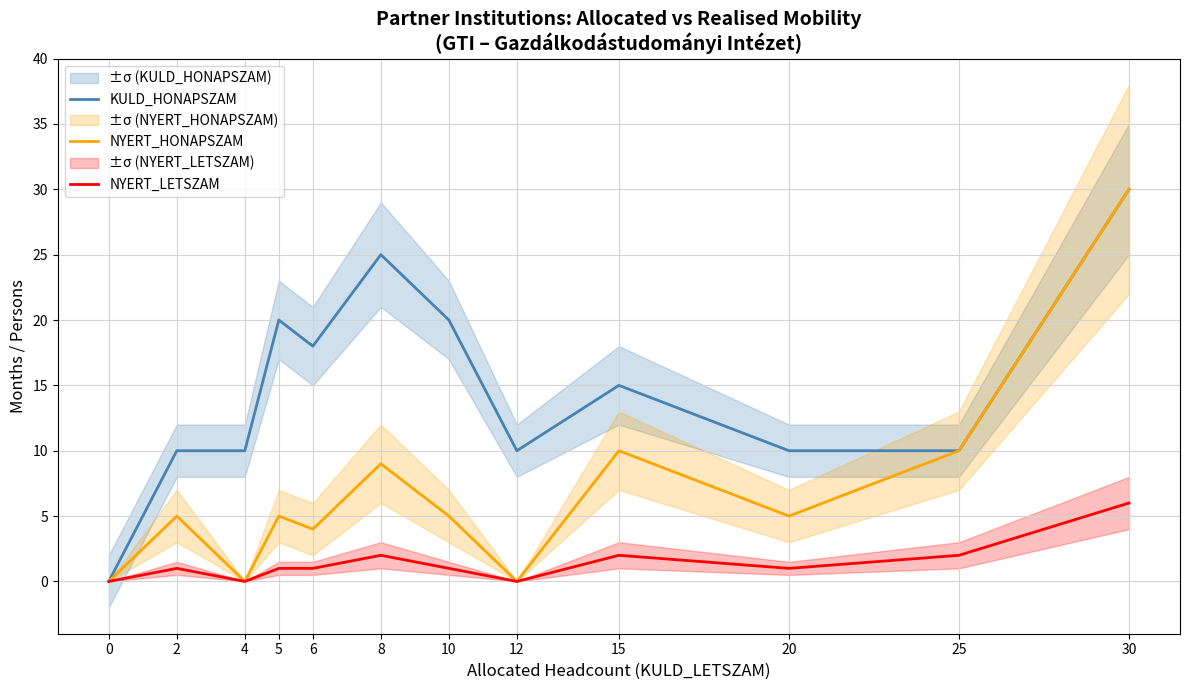

Reading left to right, extract all data points from this chart.

KULD_HONAPSZAM: 0=0	2=10	4=10	5=20	6=18	8=25	10=20	12=10	15=15	20=10	25=10	30=30
NYERT_HONAPSZAM: 0=0	2=5	4=0	5=5	6=4	8=9	10=5	12=0	15=10	20=5	25=10	30=30
NYERT_LETSZAM: 0=0	2=1	4=0	5=1	6=1	8=2	10=1	12=0	15=2	20=1	25=2	30=6